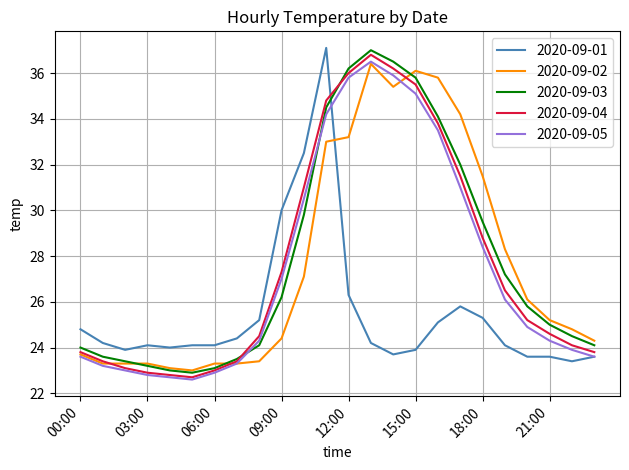

Which series ends up on top after the final intersection of 2020-09-03 and 2020-09-01?

2020-09-03